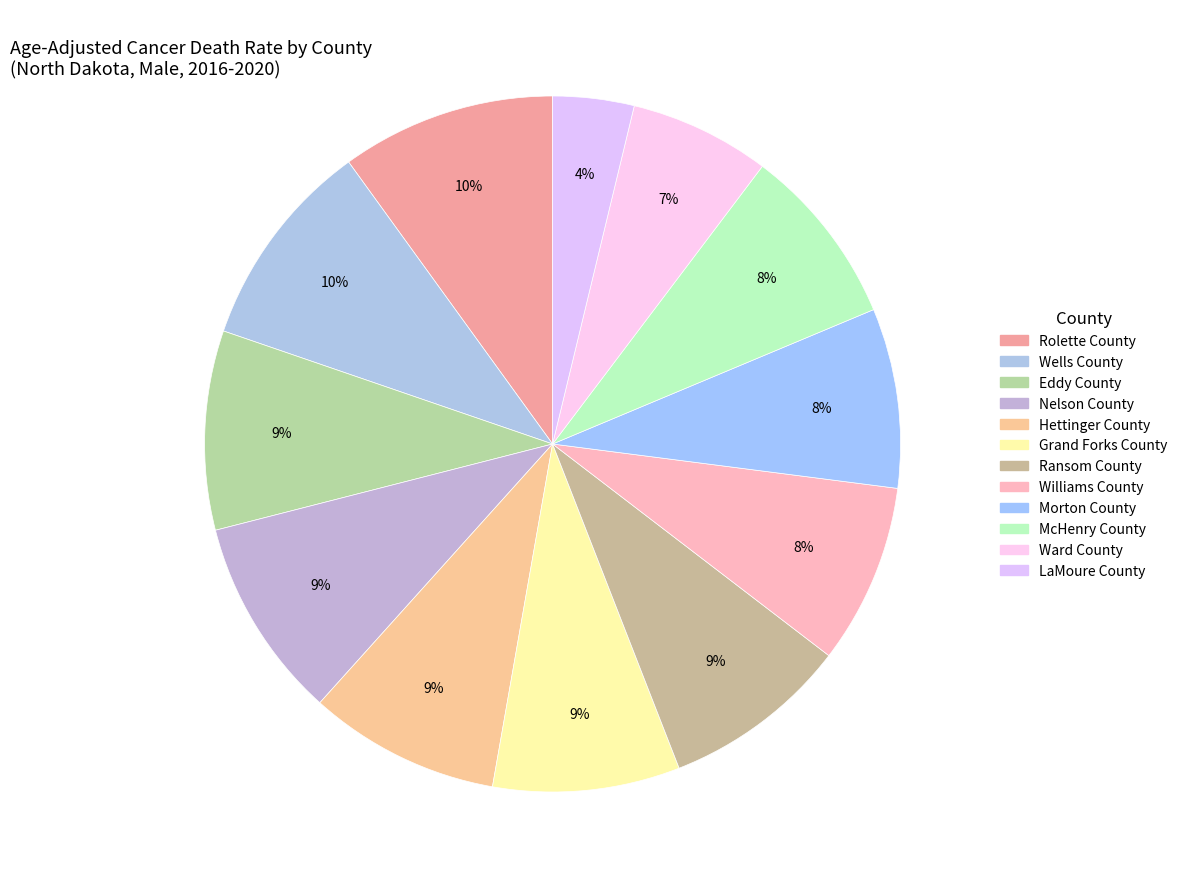

Is there any slice that represents more than half of the pie?

No